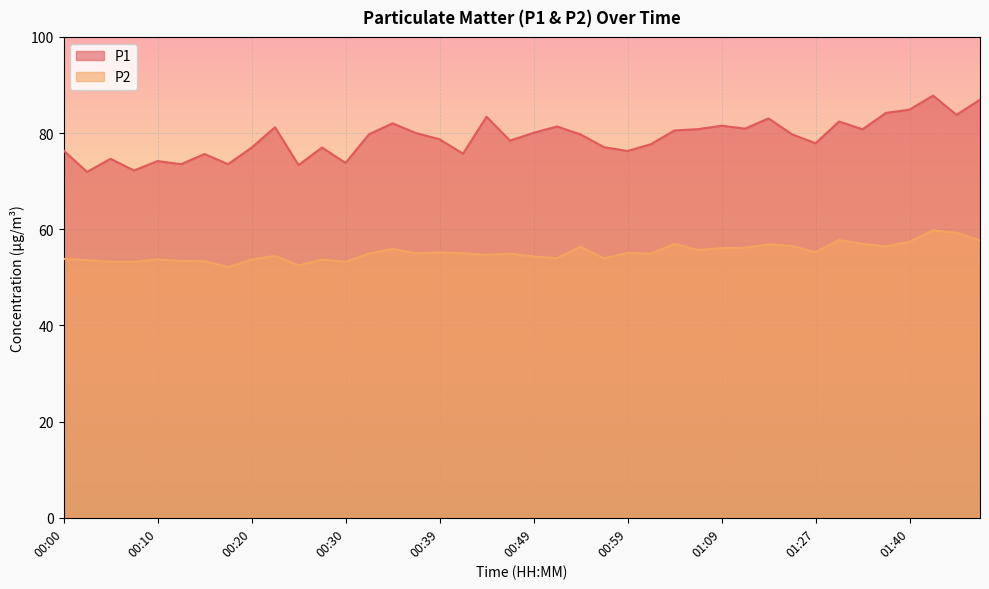

Which series has the widest spread of values?

P1